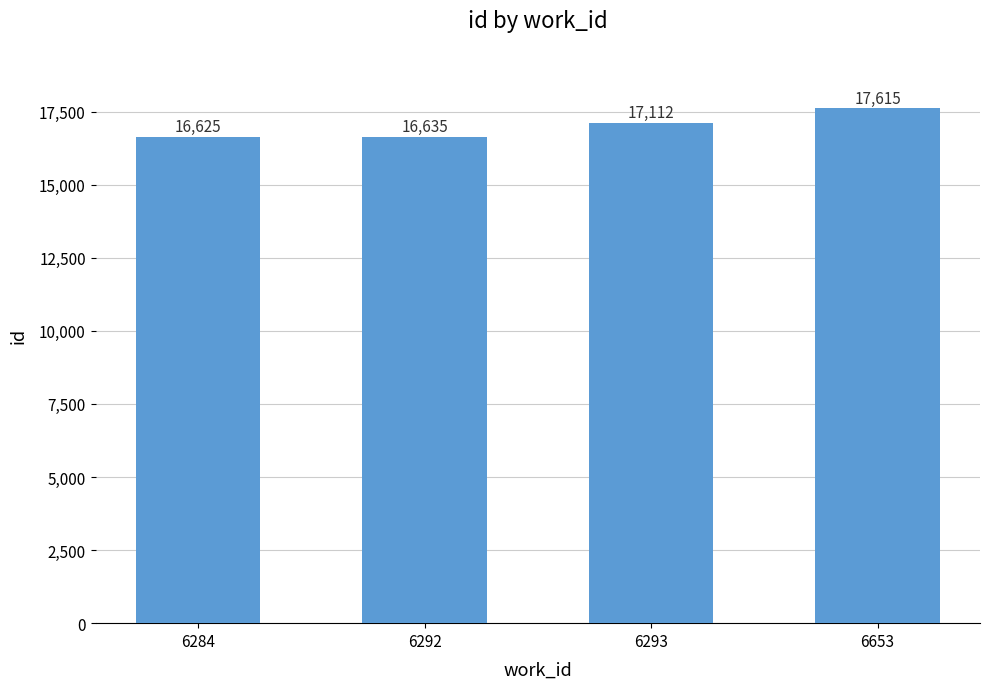

What is the sum of the values at 6293 and 6284?

33737